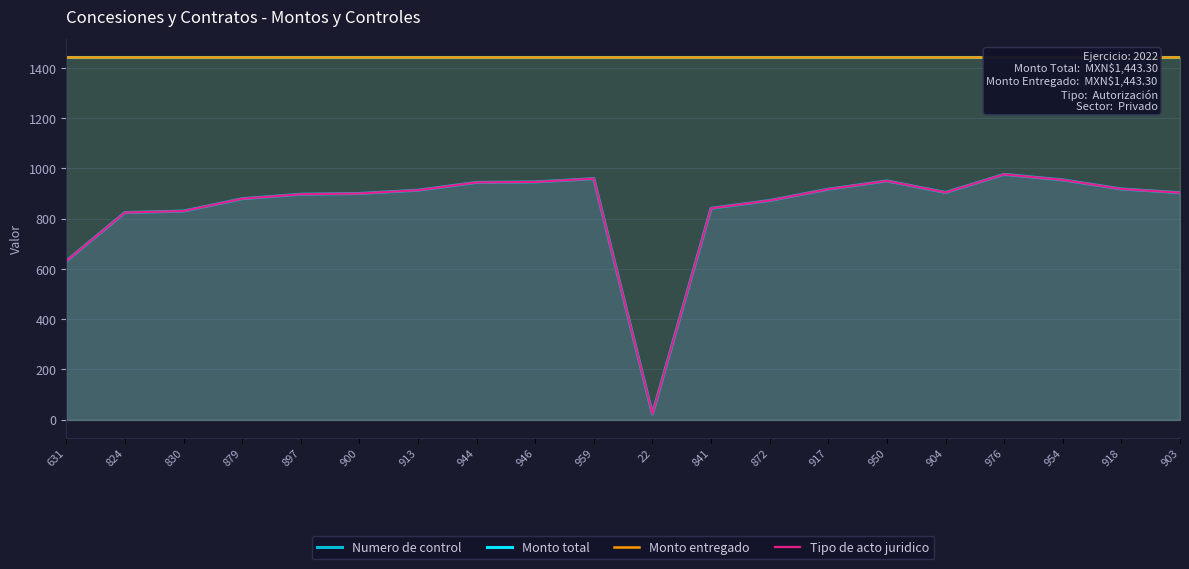

True or false: Numero de control has a value of 903.0 at 903.

True